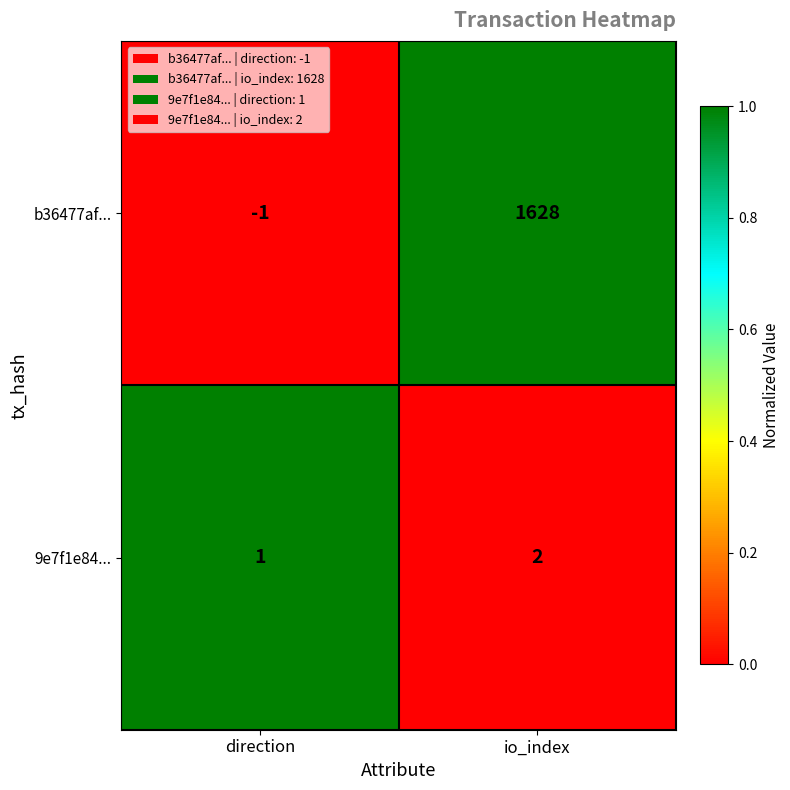

At io_index, list the series in order from largest to smallest.

b36477af..., 9e7f1e84...